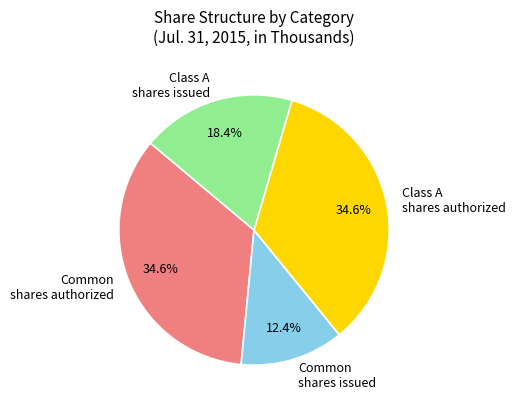

Does Class A shares authorized account for over 50% of the chart?

No